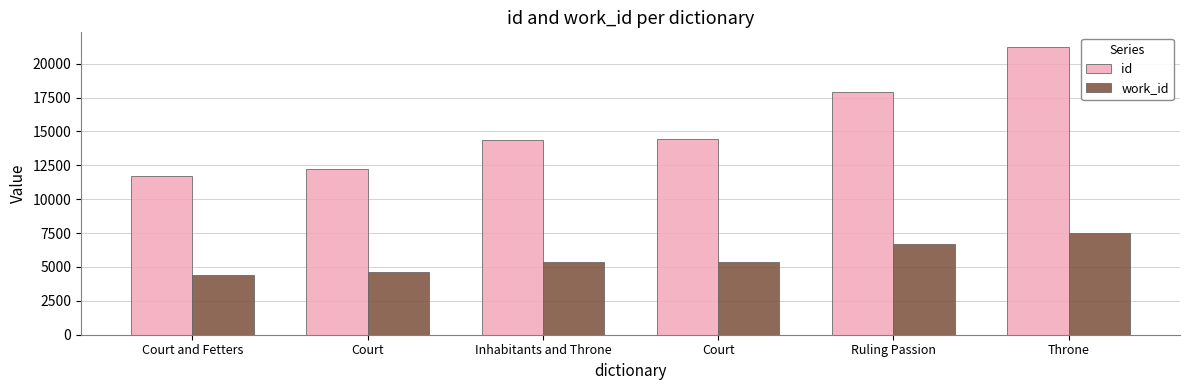

The value of id at Inhabitants and Throne is 14404. True or false?

True